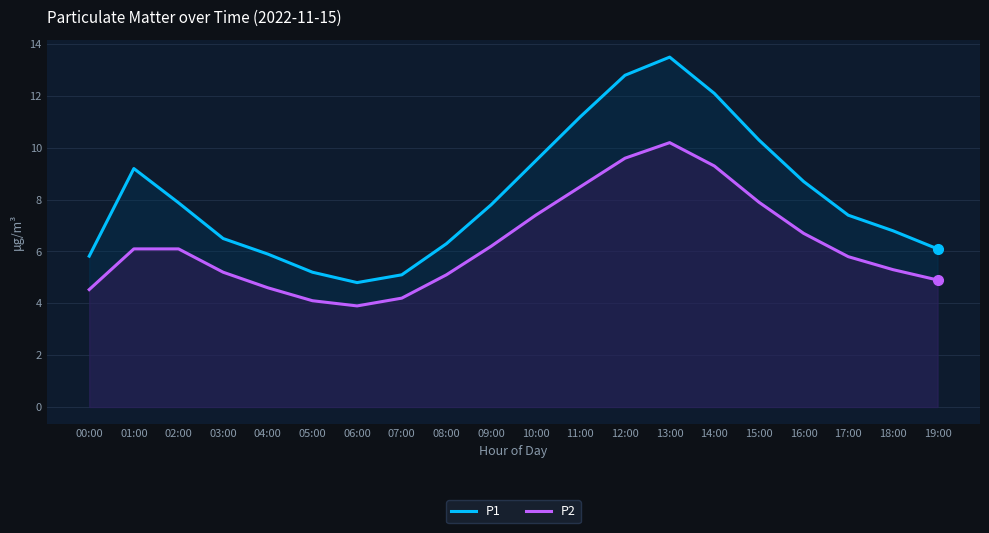

What is the label of the 15th point from the left?

14:00